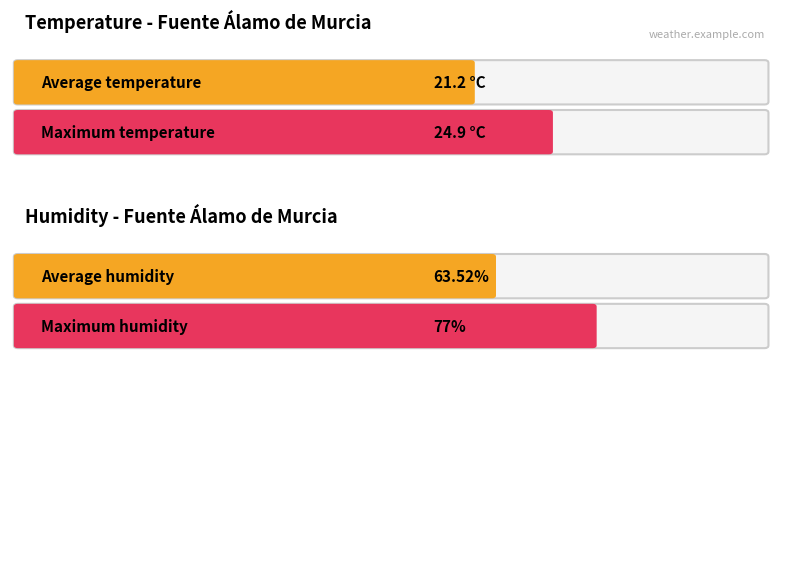

Which series has the largest total across all categories?

Humidity (%)